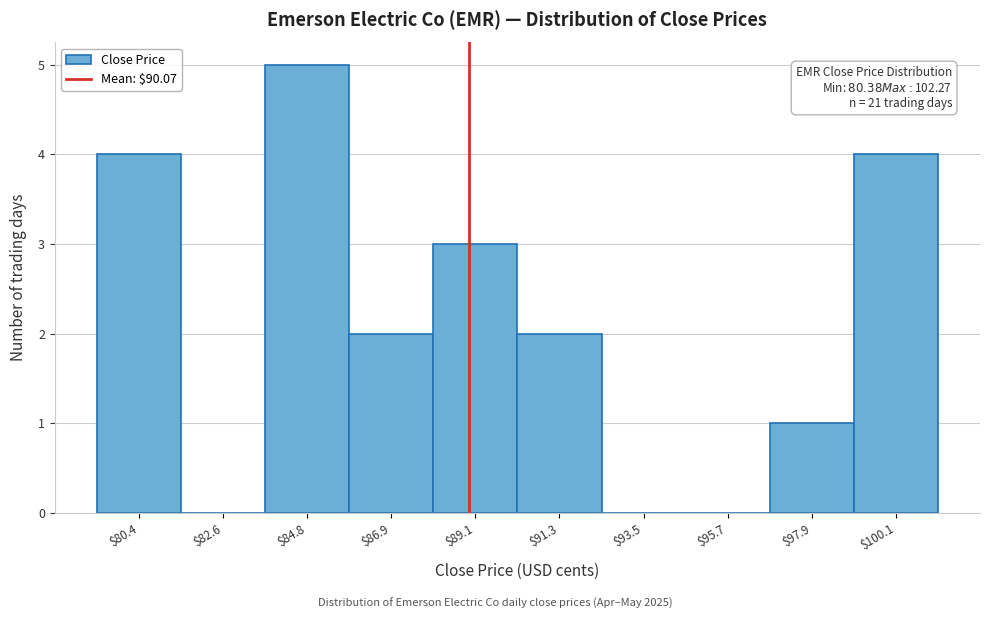

Read the value at $84.8.

5